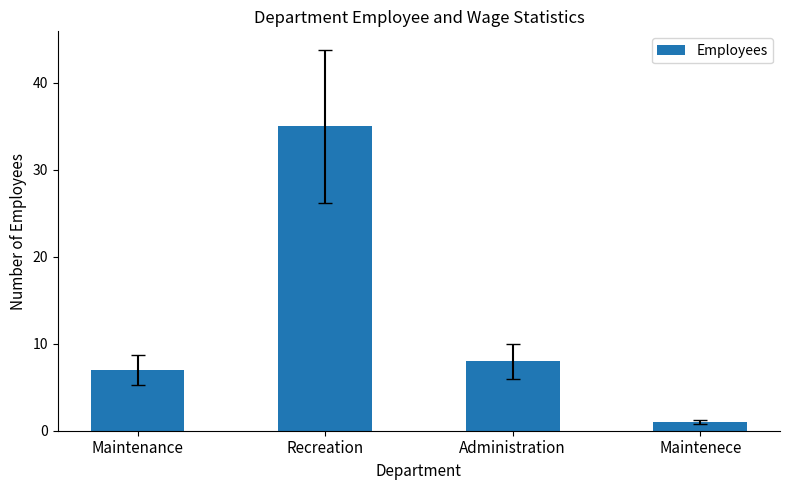

Rank the categories by value from lowest to highest.

Maintenece, Maintenance, Administration, Recreation